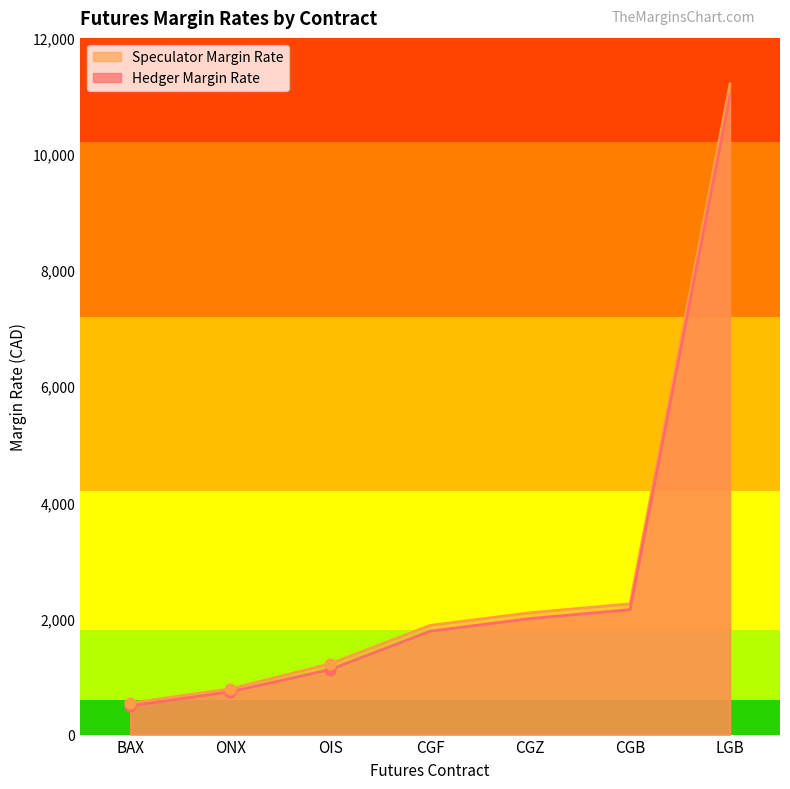

Which series contains the highest Y value?

Speculator Margin Rate